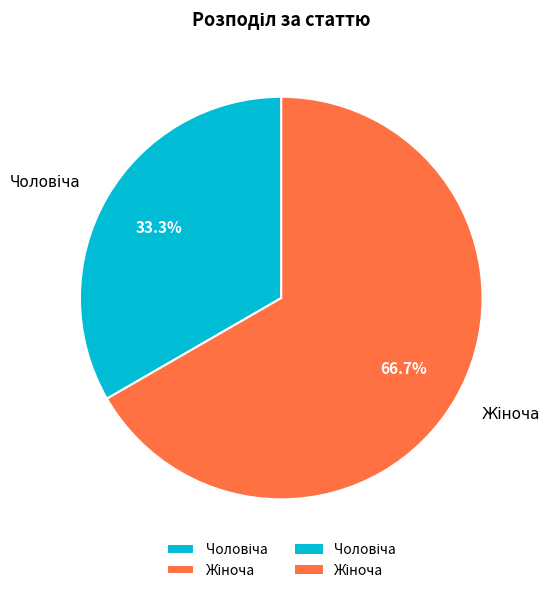

Is there any slice that represents more than half of the pie?

Yes